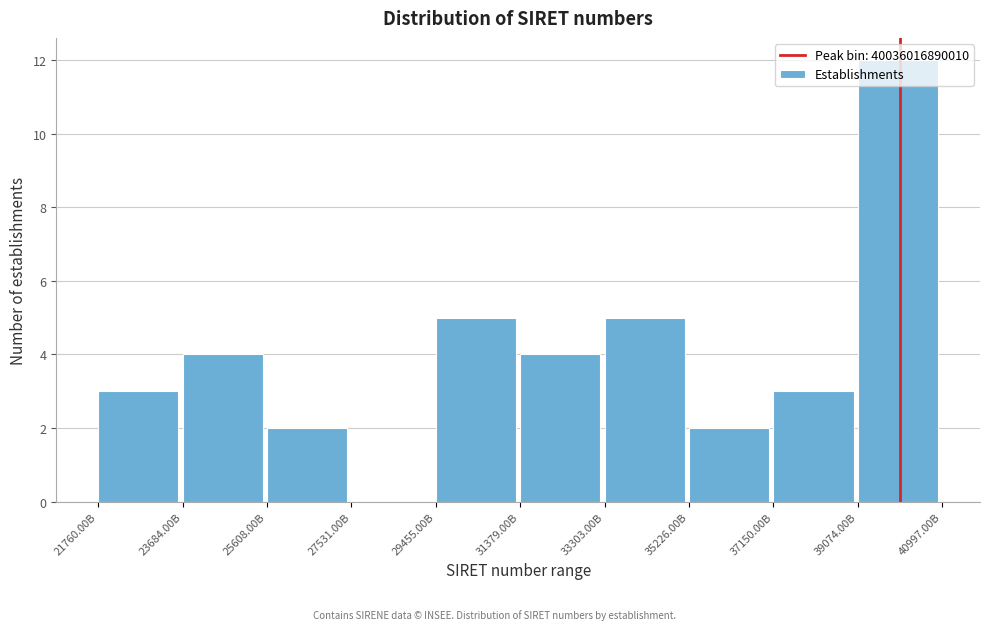

Approximately how many times larger is the value at 29455.00B compared to 21760.00B?

1.7